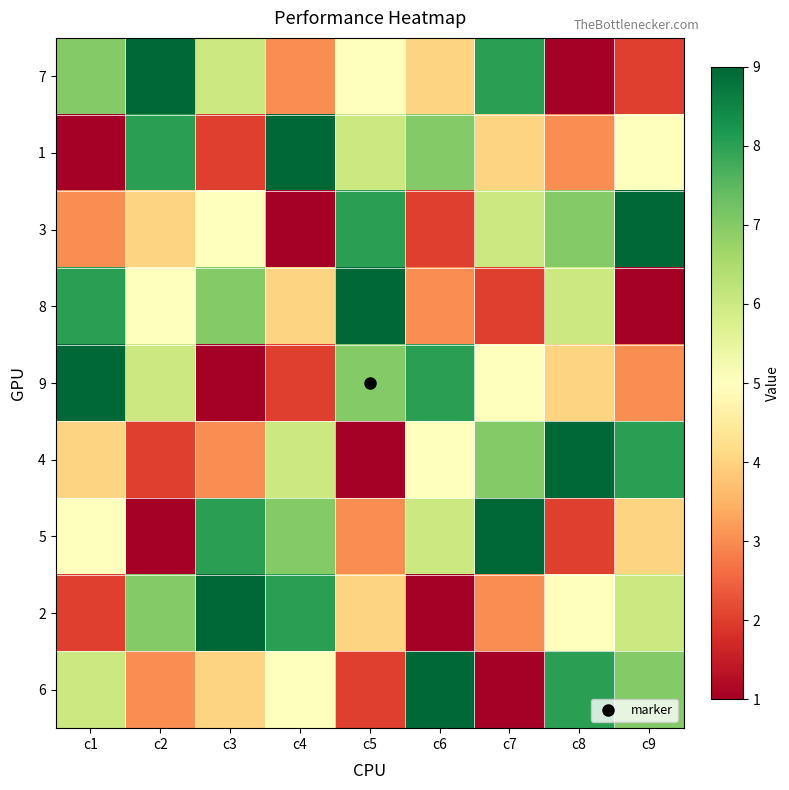

Reading left to right, list all the values displayed in this chart.

7: c1=7	c2=9	c3=6	c4=3	c5=5	c6=4	c7=8	c8=1	c9=2
1: c1=1	c2=8	c3=2	c4=9	c5=6	c6=7	c7=4	c8=3	c9=5
3: c1=3	c2=4	c3=5	c4=1	c5=8	c6=2	c7=6	c8=7	c9=9
8: c1=8	c2=5	c3=7	c4=4	c5=9	c6=3	c7=2	c8=6	c9=1
9: c1=9	c2=6	c3=1	c4=2	c5=7	c6=8	c7=5	c8=4	c9=3
4: c1=4	c2=2	c3=3	c4=6	c5=1	c6=5	c7=7	c8=9	c9=8
5: c1=5	c2=1	c3=8	c4=7	c5=3	c6=6	c7=9	c8=2	c9=4
2: c1=2	c2=7	c3=9	c4=8	c5=4	c6=1	c7=3	c8=5	c9=6
6: c1=6	c2=3	c3=4	c4=5	c5=2	c6=9	c7=1	c8=8	c9=7